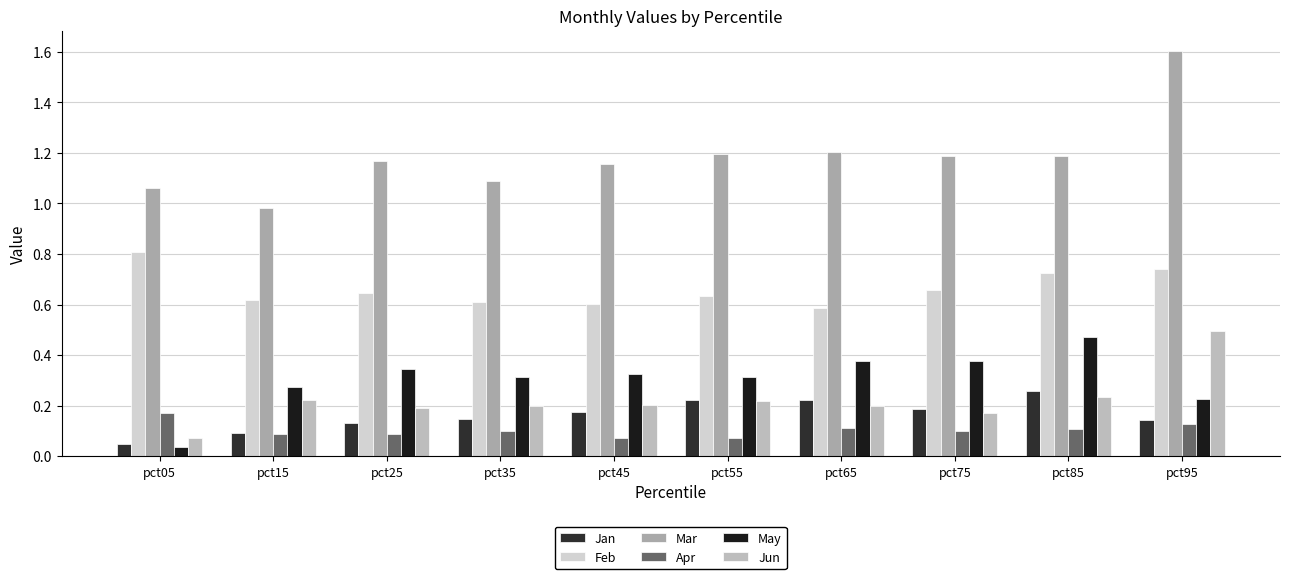

How many bars are there in each group?

6